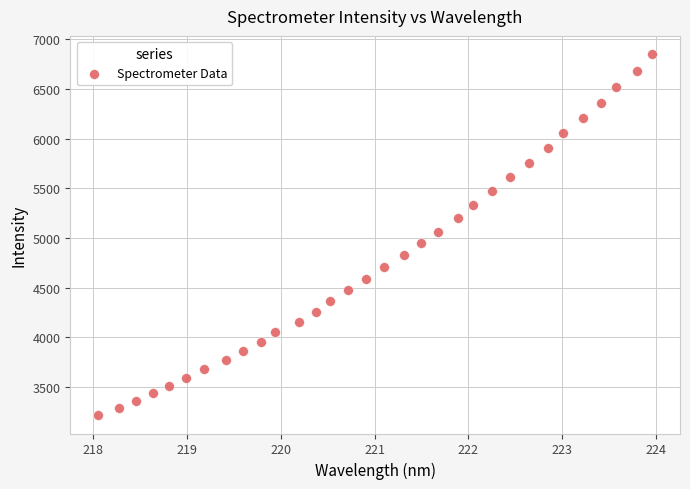

What is the range of X values (max minus min)?

5.9